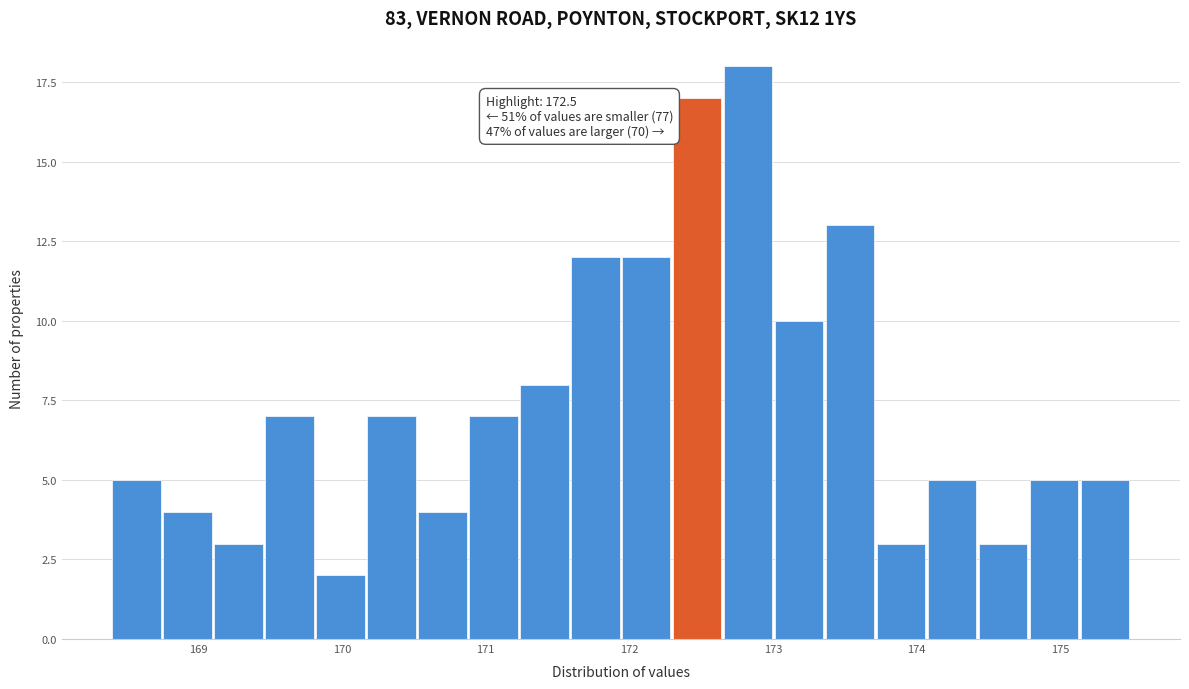

Around what value on the x-axis is the tallest bar? Give the approximate position of its centre, as read against the axis.

172.8